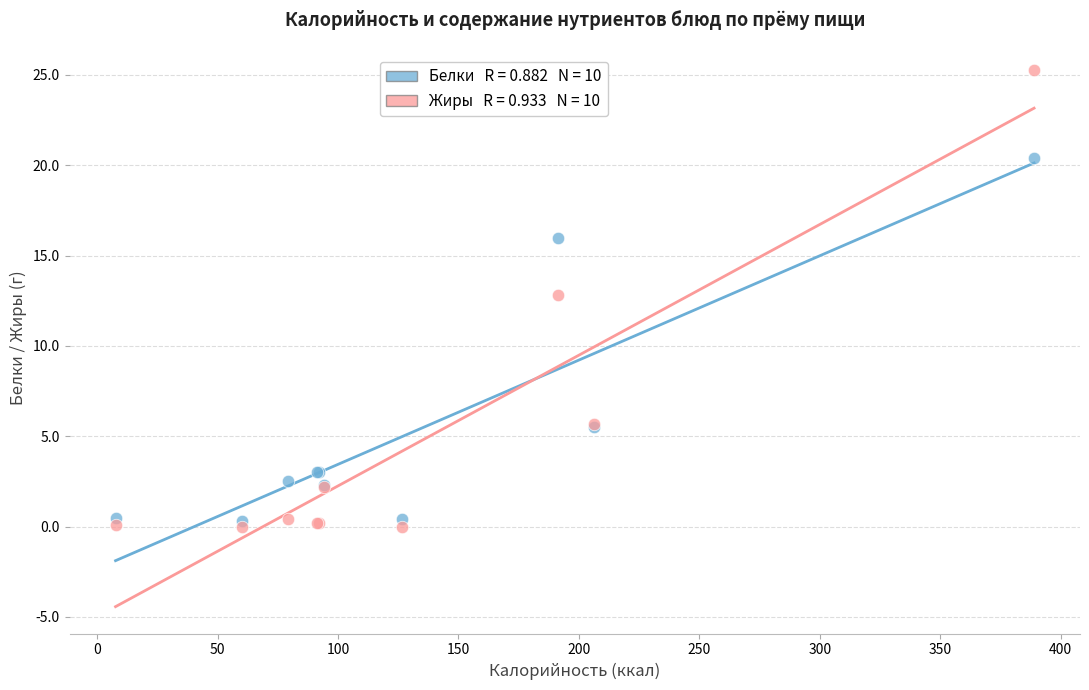

Across all series, what Y value is closest to 12?

12.8